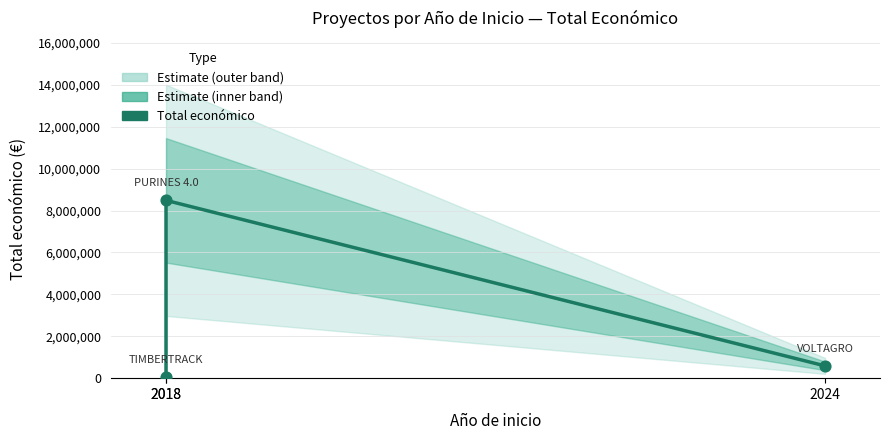

Which series reaches the maximum Y coordinate?

Total económico